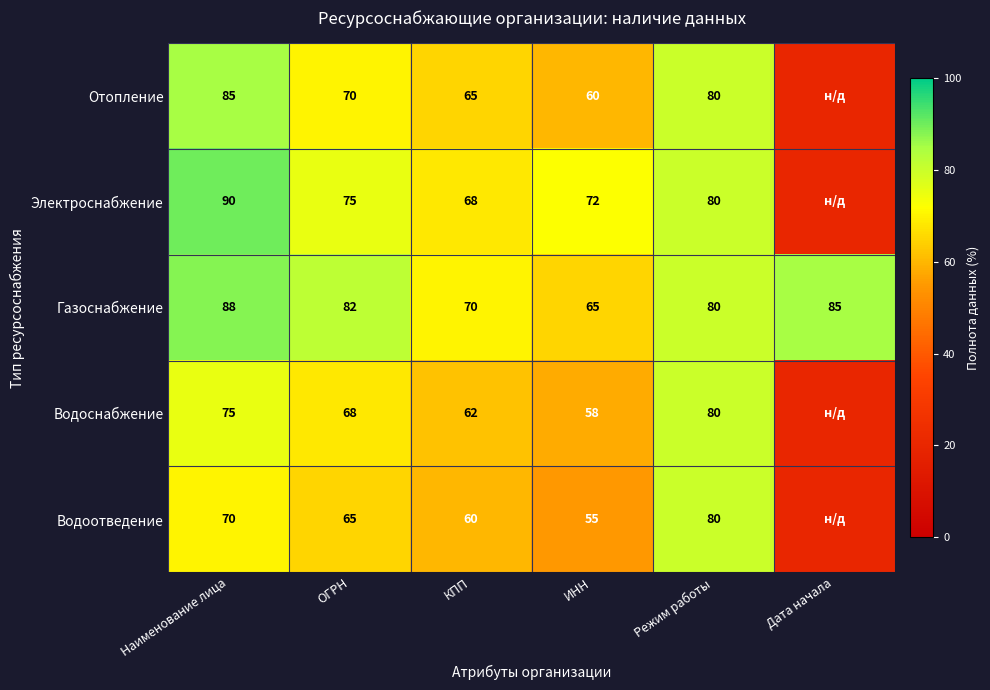

At ОГРН, list the series in order from smallest to largest.

Водоотведение, Водоснабжение, Отопление, Электроснабжение, Газоснабжение